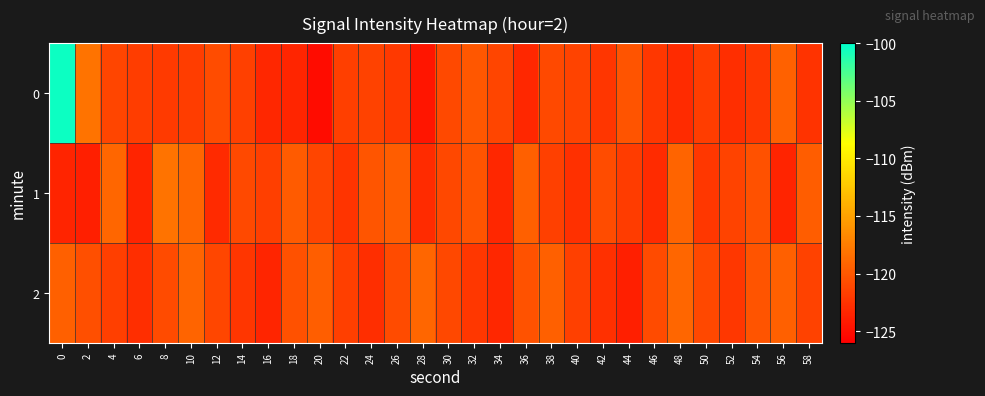

Reading left to right, list all the values displayed in this chart.

0: 0=-100.4	2=-118.1	4=-121.3	6=-121.8	8=-121.9	10=-121.8	12=-120.8	14=-121.6	16=-123.3	18=-123.4	20=-125.1	22=-121.7	24=-121.5	26=-122.1	28=-124.6	30=-121.0	32=-120.1	34=-121.3	36=-123.3	38=-120.9	40=-121.4	42=-122.2	44=-120.3	46=-122.2	48=-123.0	50=-121.8	52=-122.8	54=-122.2	56=-119.4	58=-122.4
1: 0=-123.5	2=-123.8	4=-119.1	6=-123.5	8=-118.1	10=-119.0	12=-123.1	14=-121.0	16=-121.6	18=-119.8	20=-121.2	22=-122.3	24=-120.1	26=-119.7	28=-123.0	30=-121.1	32=-120.2	34=-123.3	36=-119.4	38=-121.6	40=-122.7	42=-120.8	44=-121.9	46=-123.0	48=-119.1	50=-122.2	52=-121.3	54=-120.4	56=-123.6	58=-119.7
2: 0=-119.5	2=-120.6	4=-121.7	6=-122.8	8=-120.9	10=-119.1	12=-121.2	14=-122.3	16=-123.4	18=-120.5	20=-119.6	22=-121.7	24=-122.8	26=-120.9	28=-119.0	30=-121.1	32=-122.2	34=-123.3	36=-120.4	38=-119.5	40=-121.6	42=-122.7	44=-123.8	46=-120.9	48=-119.0	50=-121.1	52=-122.2	54=-120.3	56=-119.4	58=-121.5